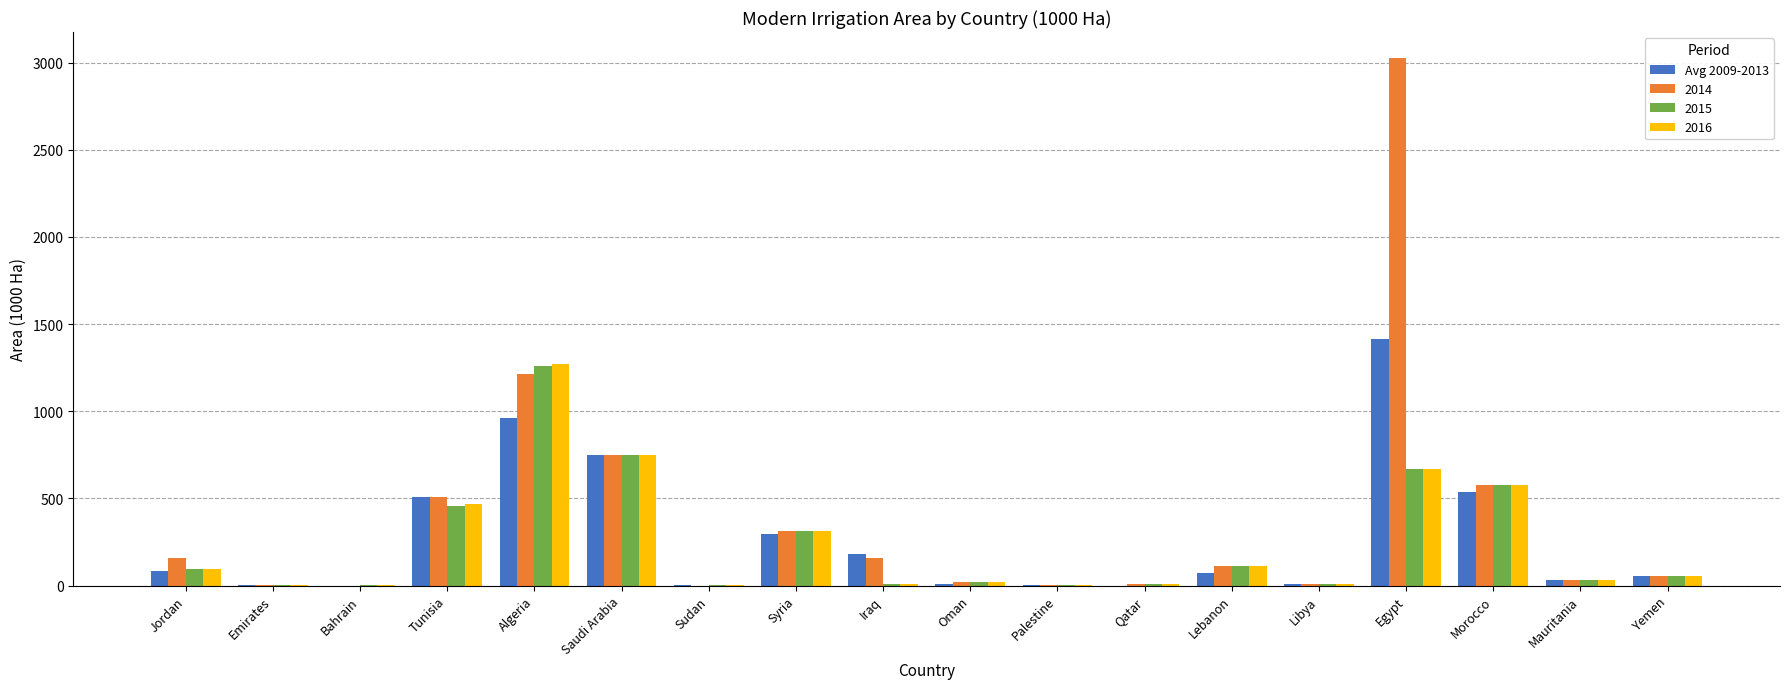

At which label is Avg 2009-2013 closest to 706?

Saudi Arabia